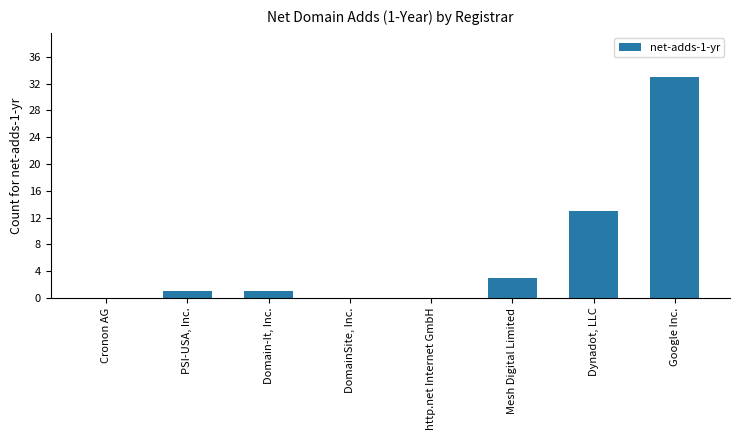

Which has a higher value, Cronon AG or Mesh Digital Limited?

Mesh Digital Limited